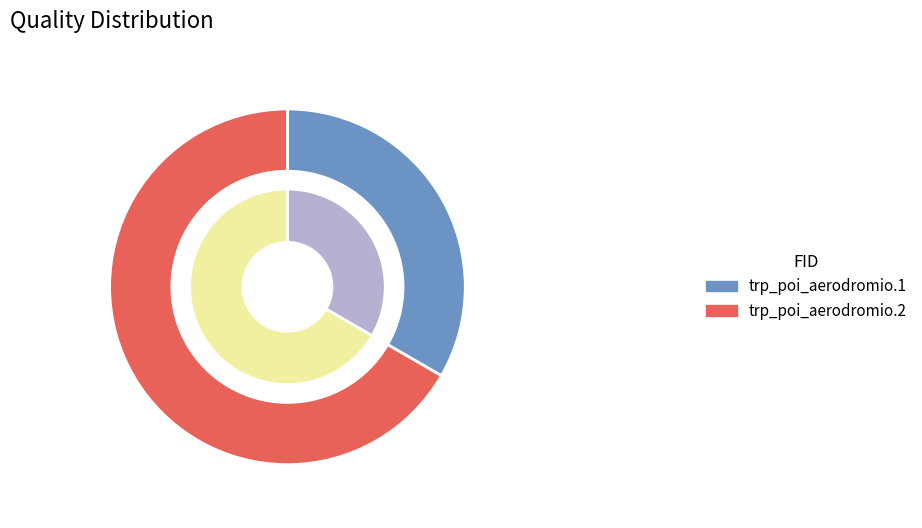

Rank the categories by value from lowest to highest.

trp_poi_aerodromio.1, trp_poi_aerodromio.2